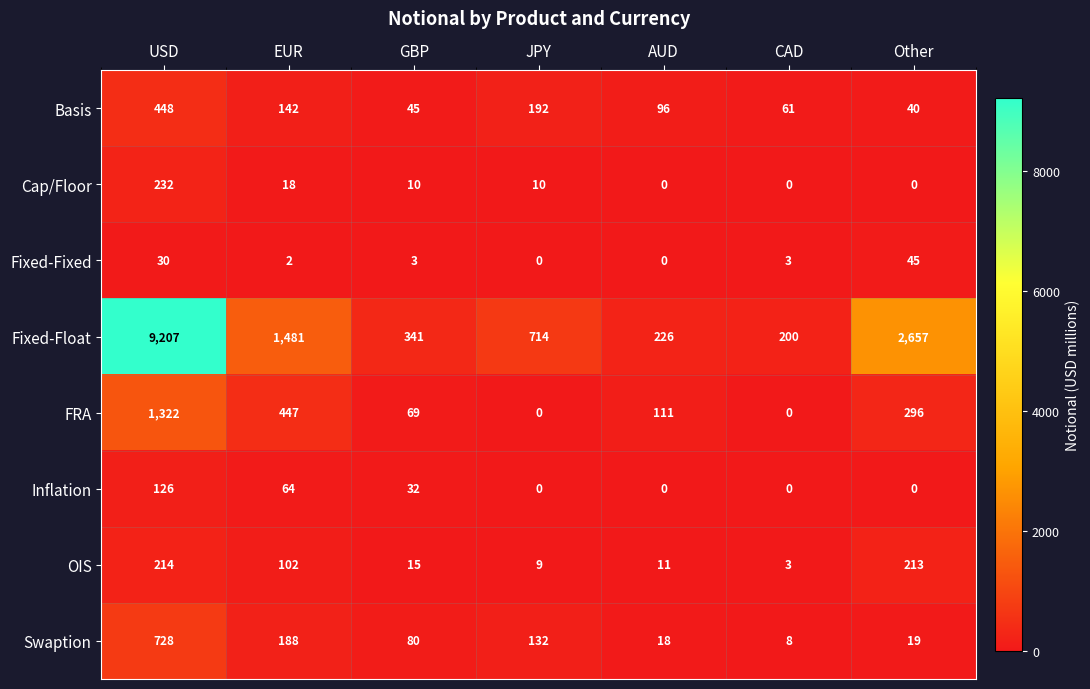

Which series has the largest total across all categories?

Fixed-Float